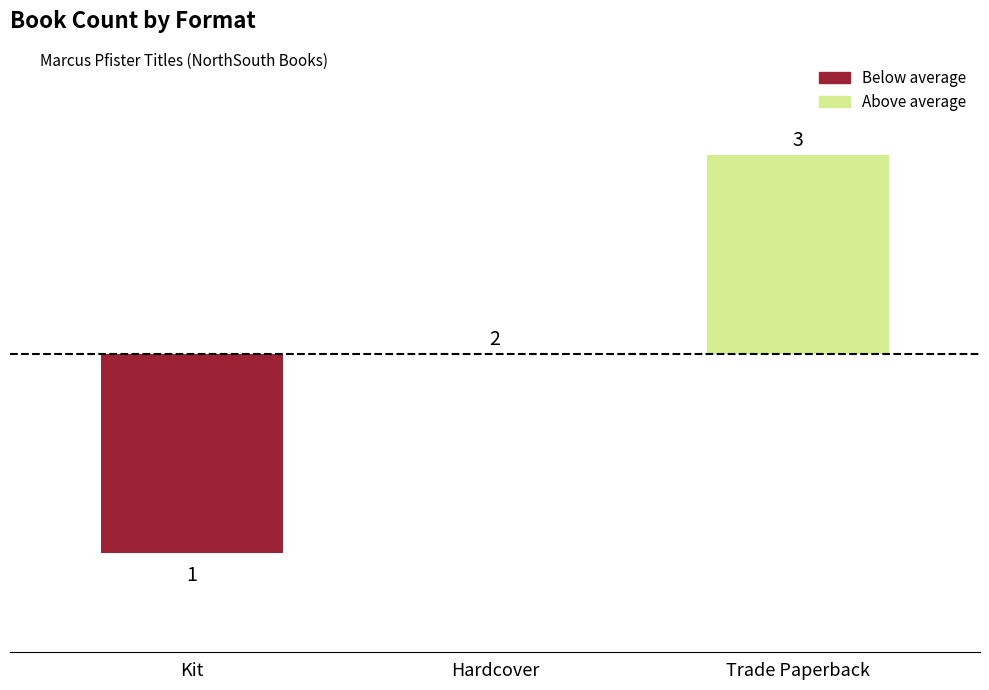

What is the smallest value displayed?

-1